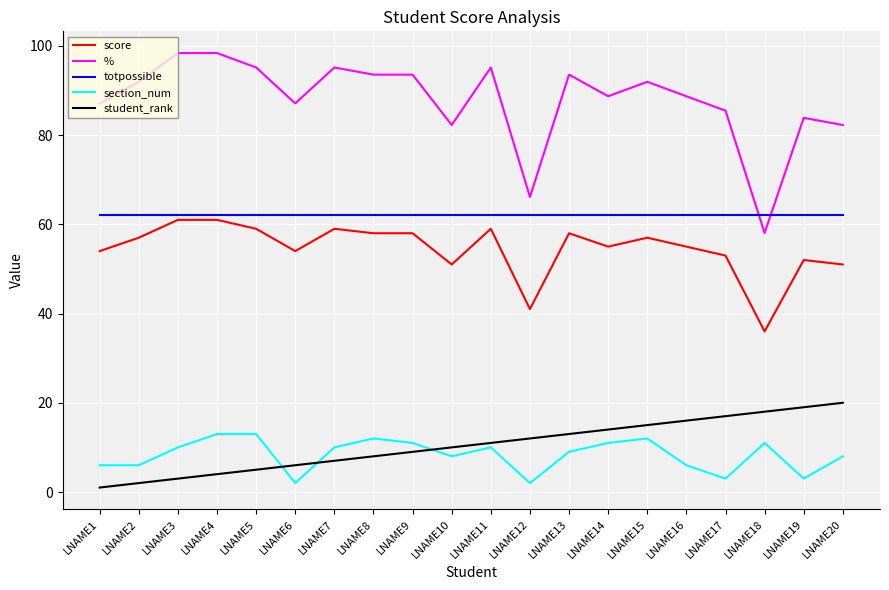

What is the sum of all score values?

1089.0